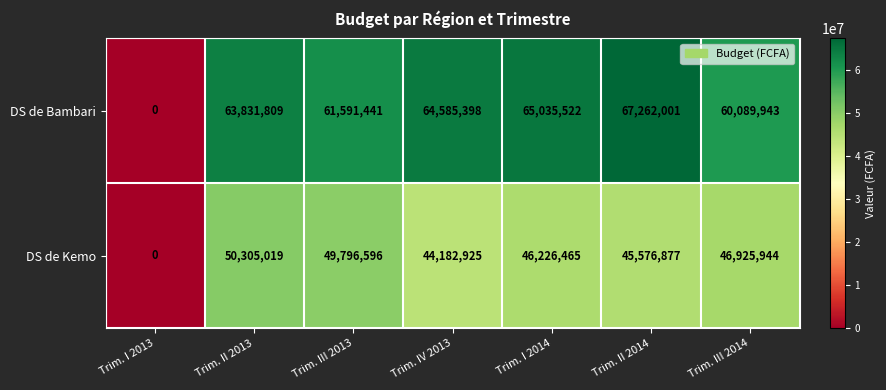

List the series in order of their peak value, lowest first.

DS de Kemo, DS de Bambari